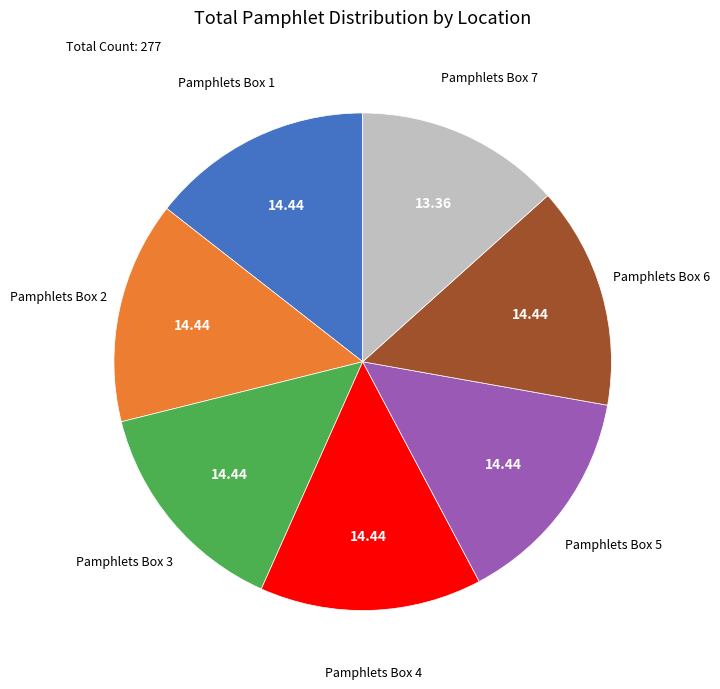

How many segments does this pie chart have?

7